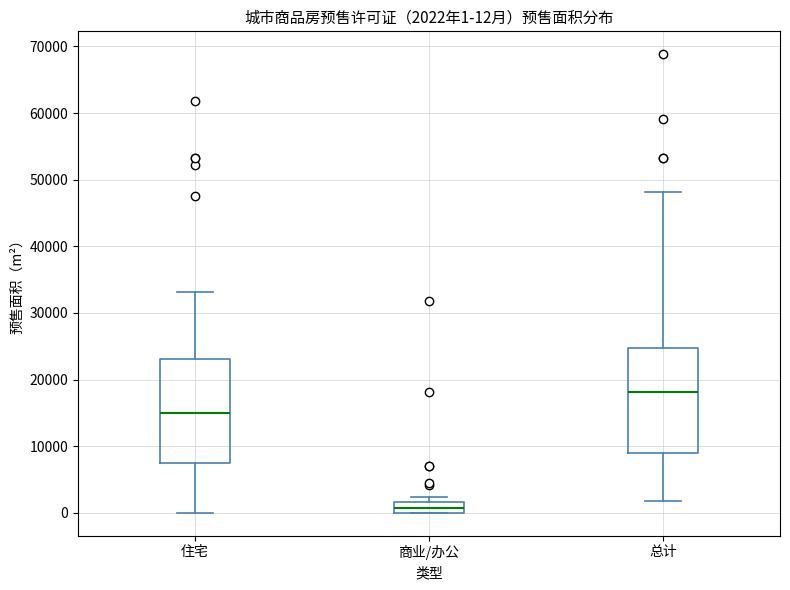

Which box's median line is the highest?

总计